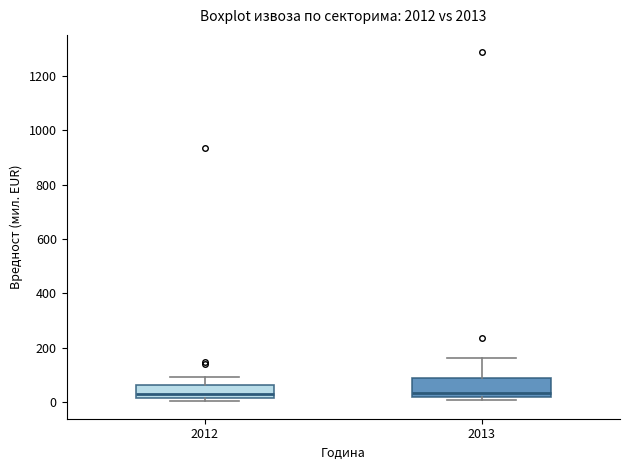

Where is the upper edge of the box at x = 2013 on the y-axis? The values are not printed on the chart, so give them approximately, as read against the axis.

80